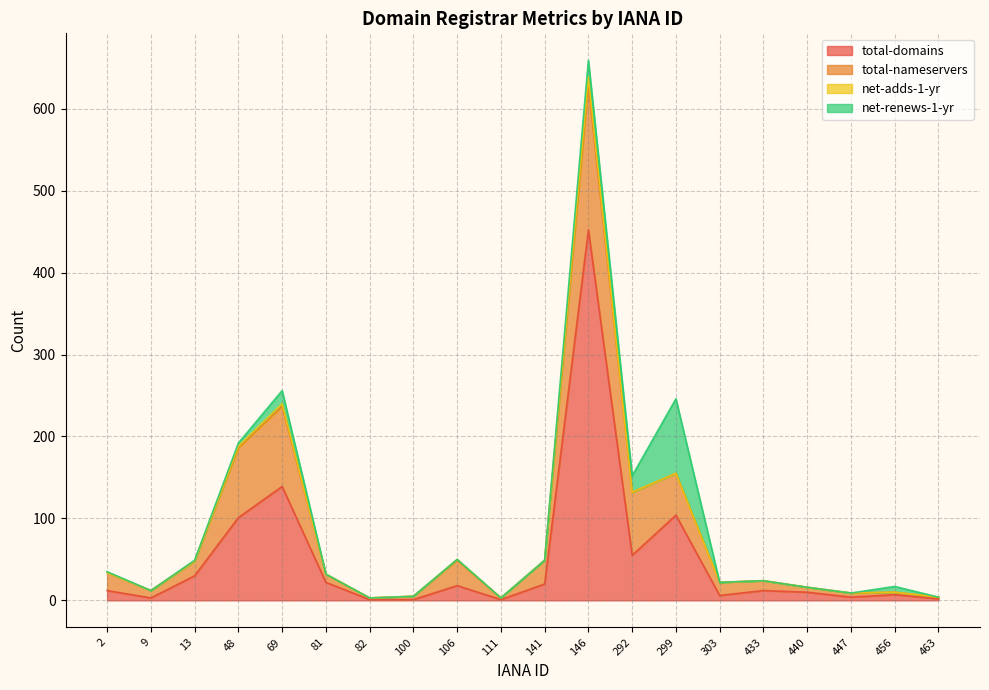

Rank the series at 48 from highest to lowest value.

total-domains, total-nameservers, net-renews-1-yr, net-adds-1-yr